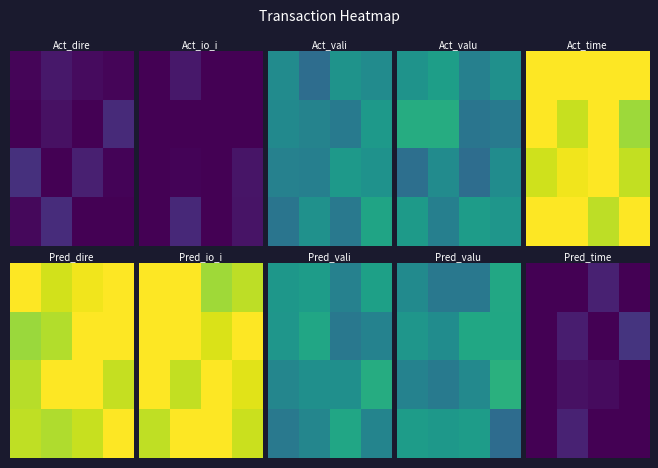

What is the difference between the highest and lowest values at 1?

0.1